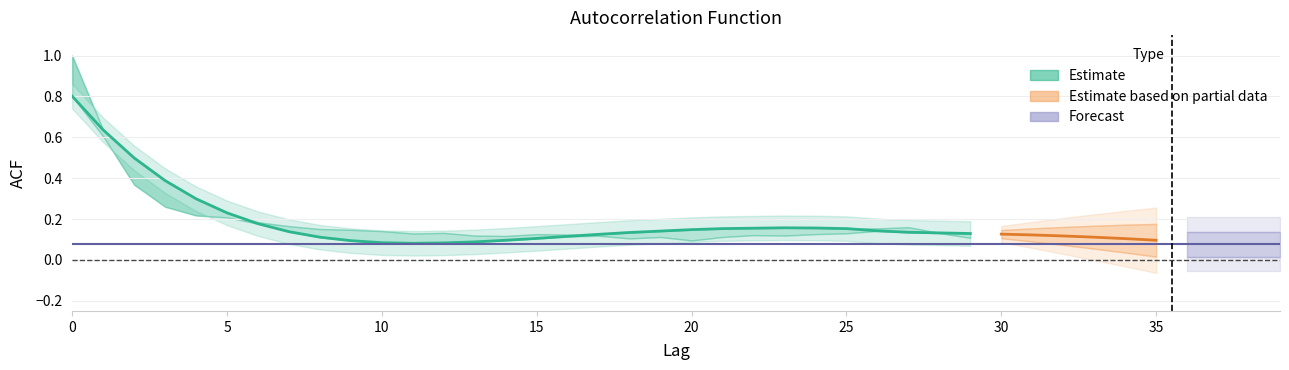

Is this an area chart (filled region under the line)?

No